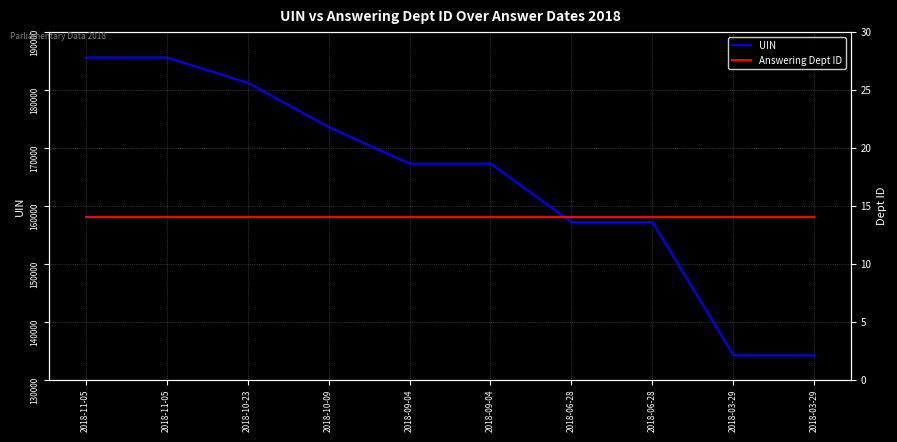

Rank the categories by UIN value from lowest to highest.

2018-03-29, 2018-03-29, 2018-06-28, 2018-06-28, 2018-09-04, 2018-09-04, 2018-10-09, 2018-10-23, 2018-11-05, 2018-11-05